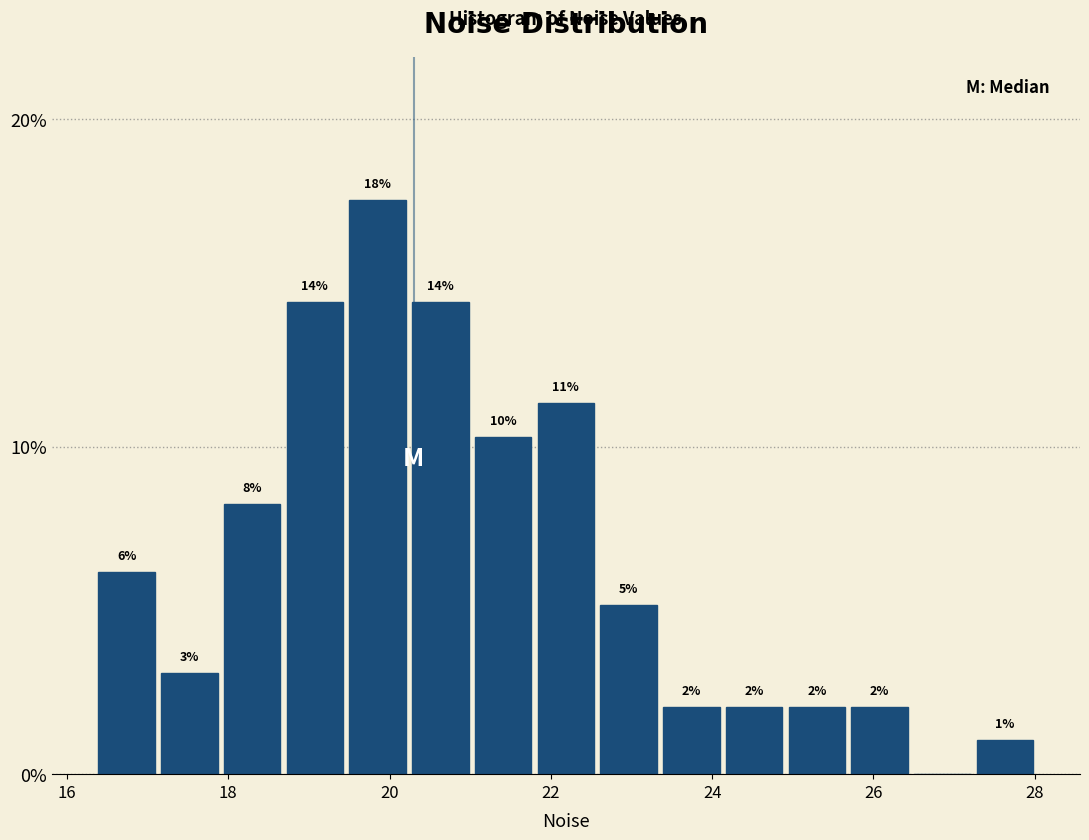

Read against the x-axis, roughly where is the centre of the tallest bar?

19.8